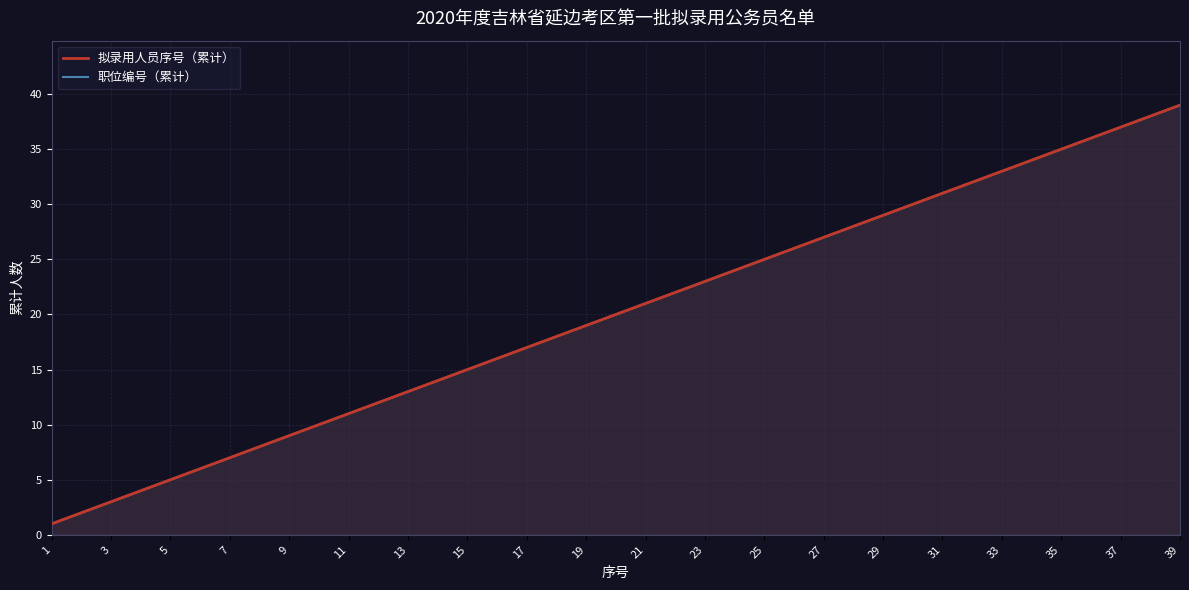

How many lines are shown in the chart?

2